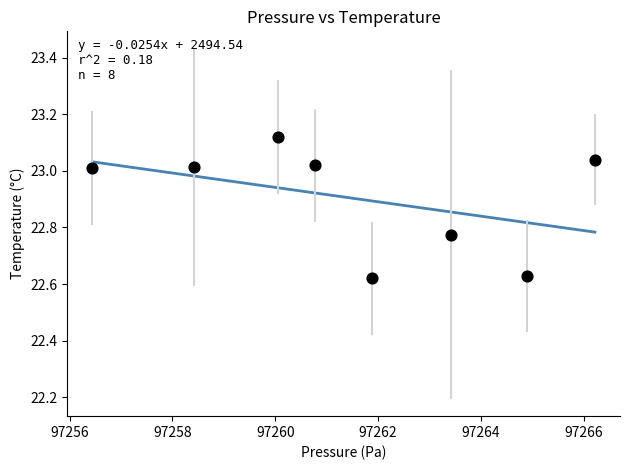

What is the range of Y values (max minus min)?

0.5